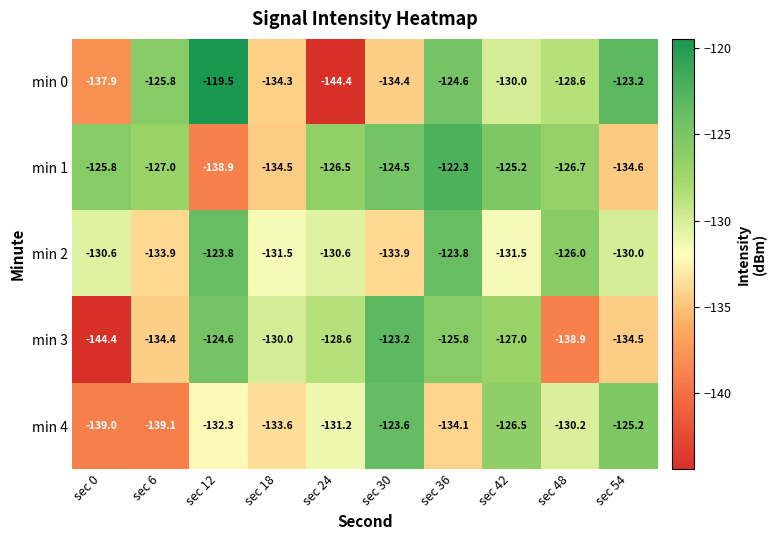

At which label does min 0 first exceed -128?

sec 6